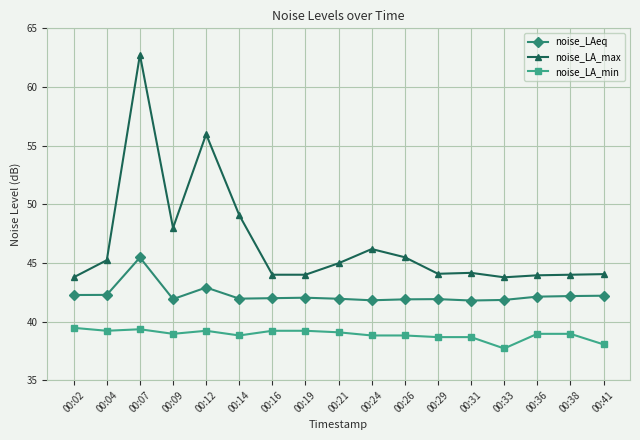

In noise_LAeq, how many points are lower than both neighbors (excluding endpoints)?

4